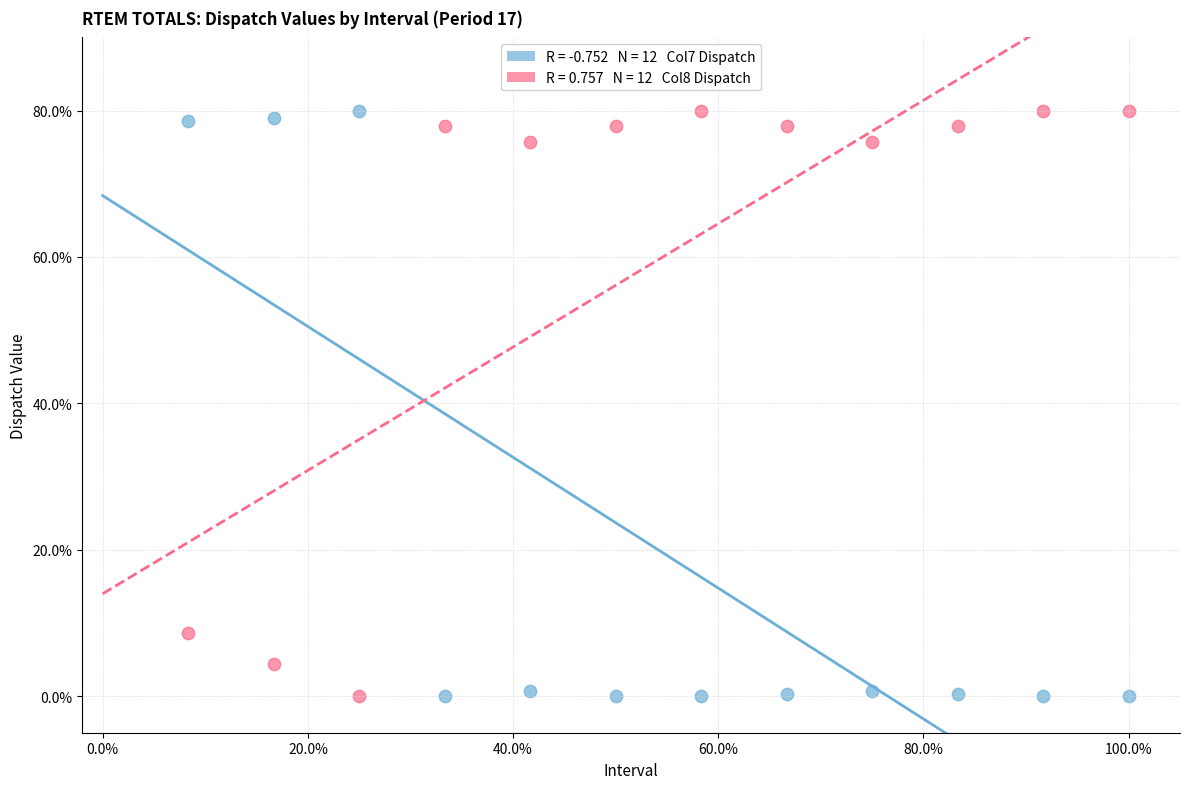

Across all series, what Y value is closest to 40?

8.6